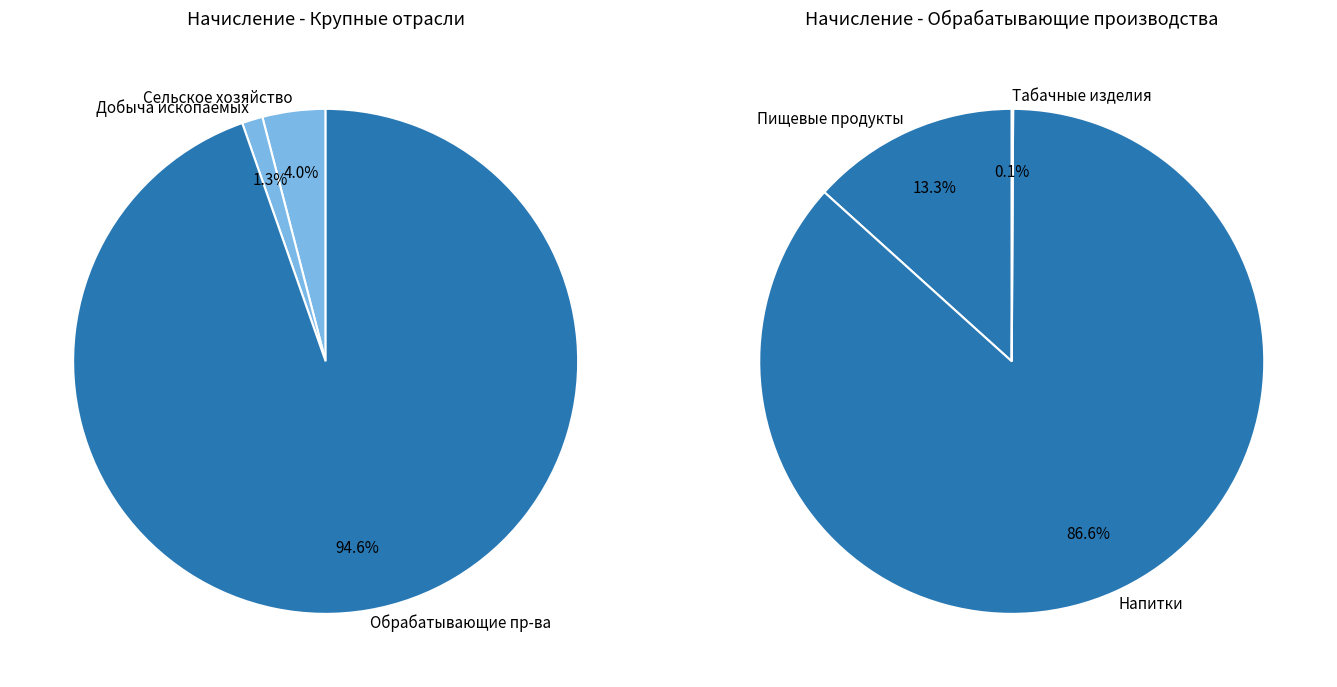

What is the largest slice in the pie chart?

Обрабатывающие производства